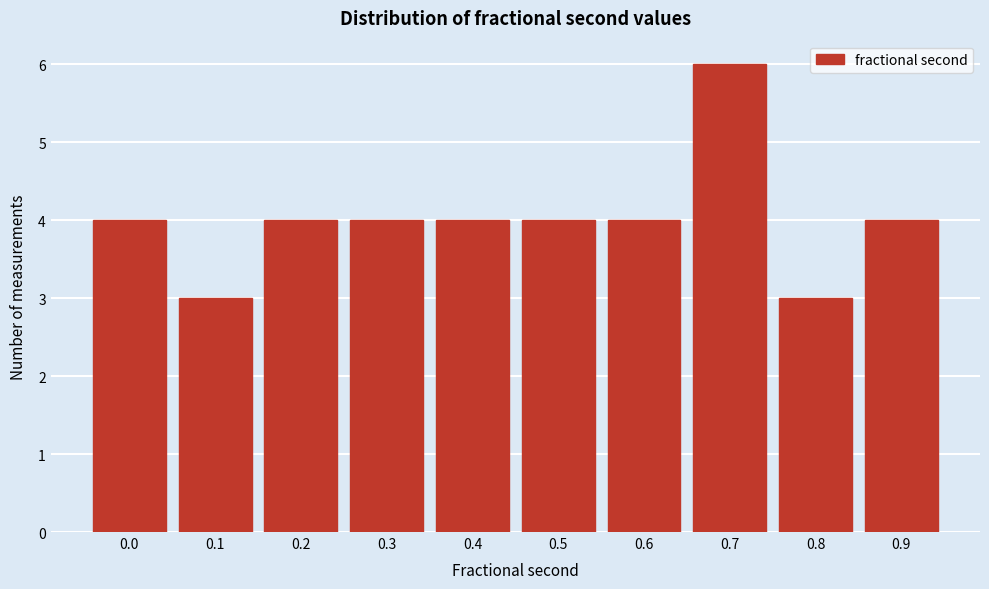

Reading right to left, what are all the values shown in this chart?

0.9=4	0.8=3	0.7=6	0.6=4	0.5=4	0.4=4	0.3=4	0.2=4	0.1=3	0.0=4